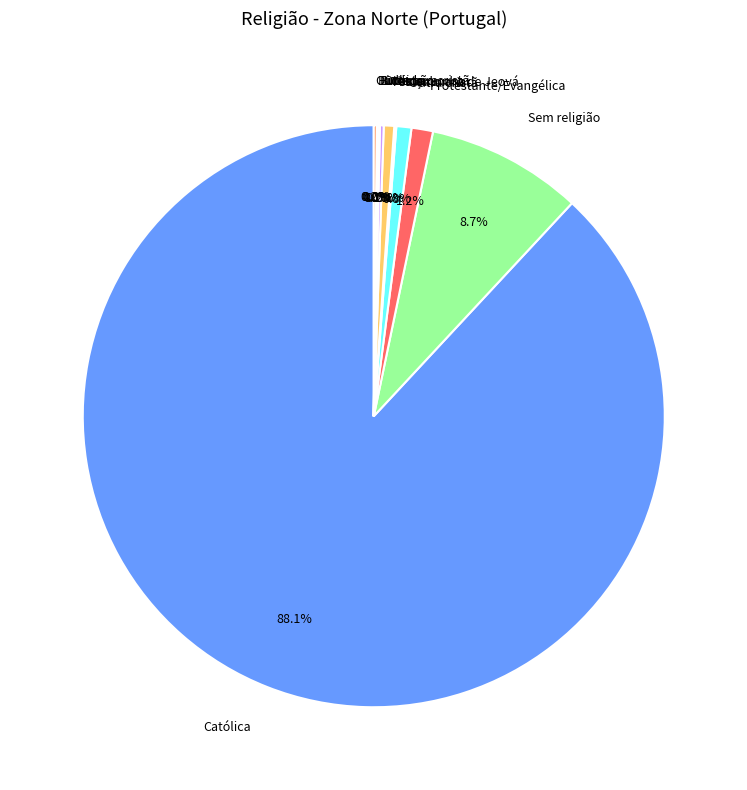

Approximately how many times larger is the value at Sem religião compared to Protestante/Evangélica?

7.2